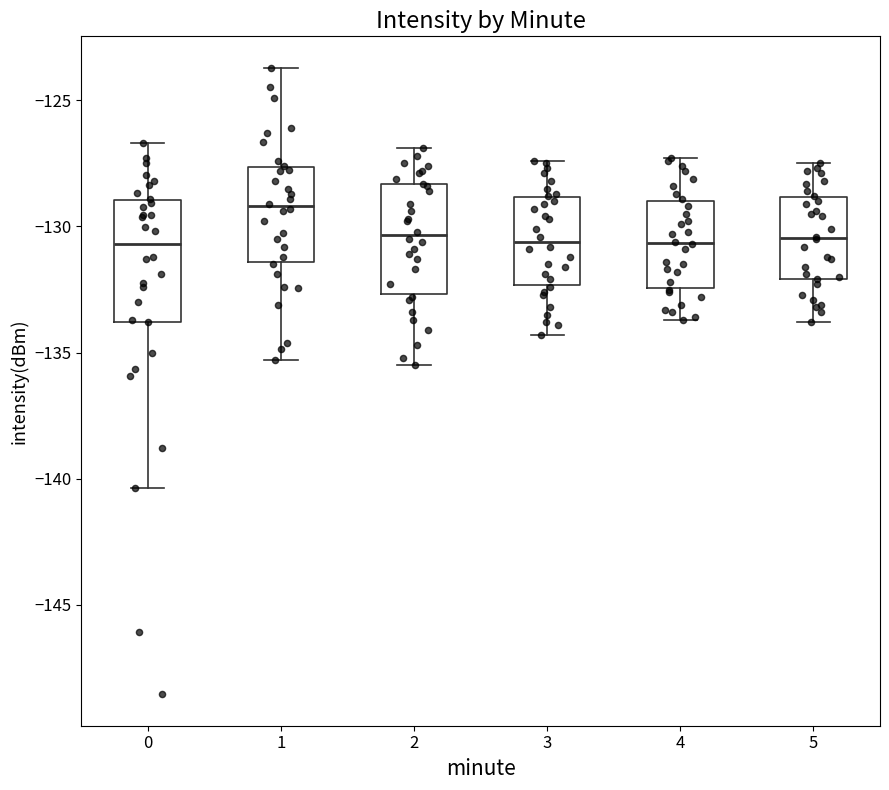

Reading left to right, transcribe this box plot: for each box, give where its median line is, the range the box spans, and where its two whiskers end, as read against the y-axis. The values are not printed on the chart, so give them approximately, as read against the axis.

0: median -130.5, box -134.0 to -129.0, whiskers -140.5 to -126.5
1: median -129.0, box -131.5 to -127.5, whiskers -135.5 to -123.5
2: median -130.5, box -132.5 to -128.5, whiskers -135.5 to -127.0
3: median -130.5, box -132.5 to -129.0, whiskers -134.5 to -127.5
4: median -130.5, box -132.5 to -129.0, whiskers -133.5 to -127.5
5: median -130.5, box -132.0 to -129.0, whiskers -134.0 to -127.5